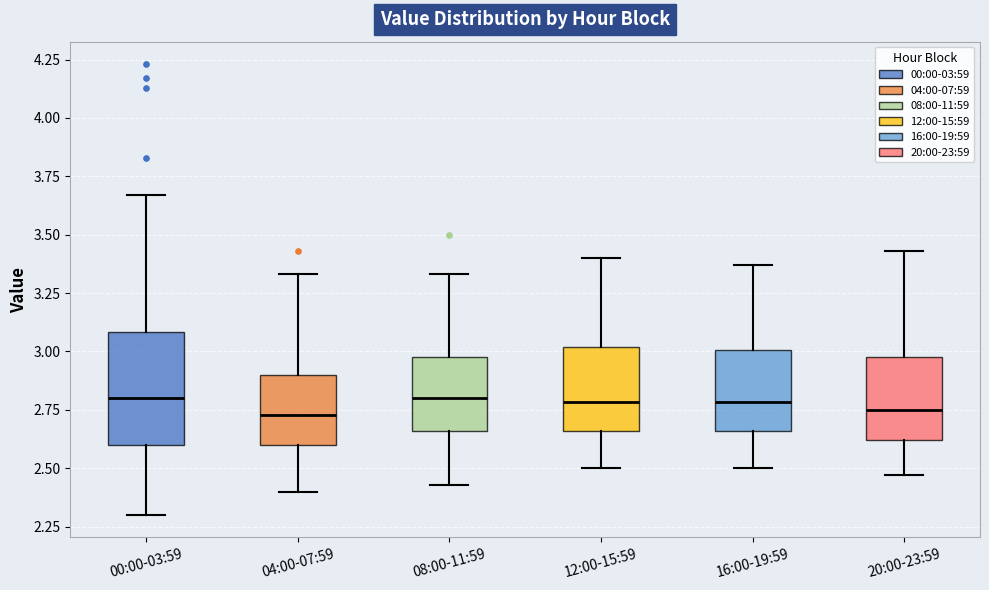

Comparing the boxes themselves (not the whiskers), which one is the tallest?

00:00-03:59